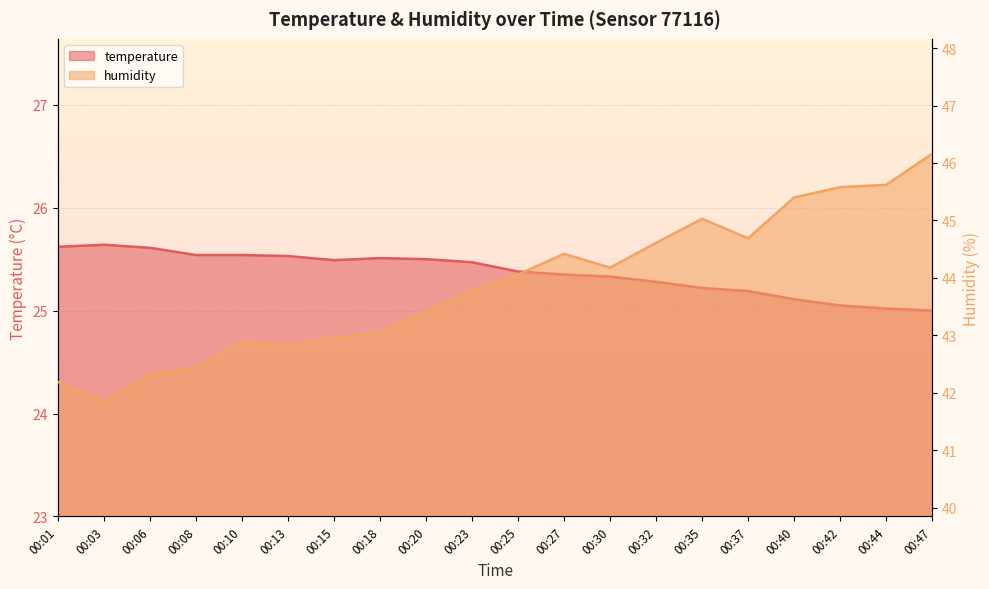

True or false: humidity and temperature intersect in this chart.

False